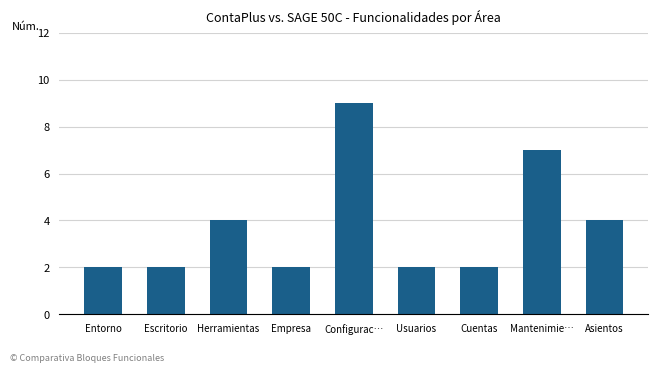

Does the chart contain any negative values?

No